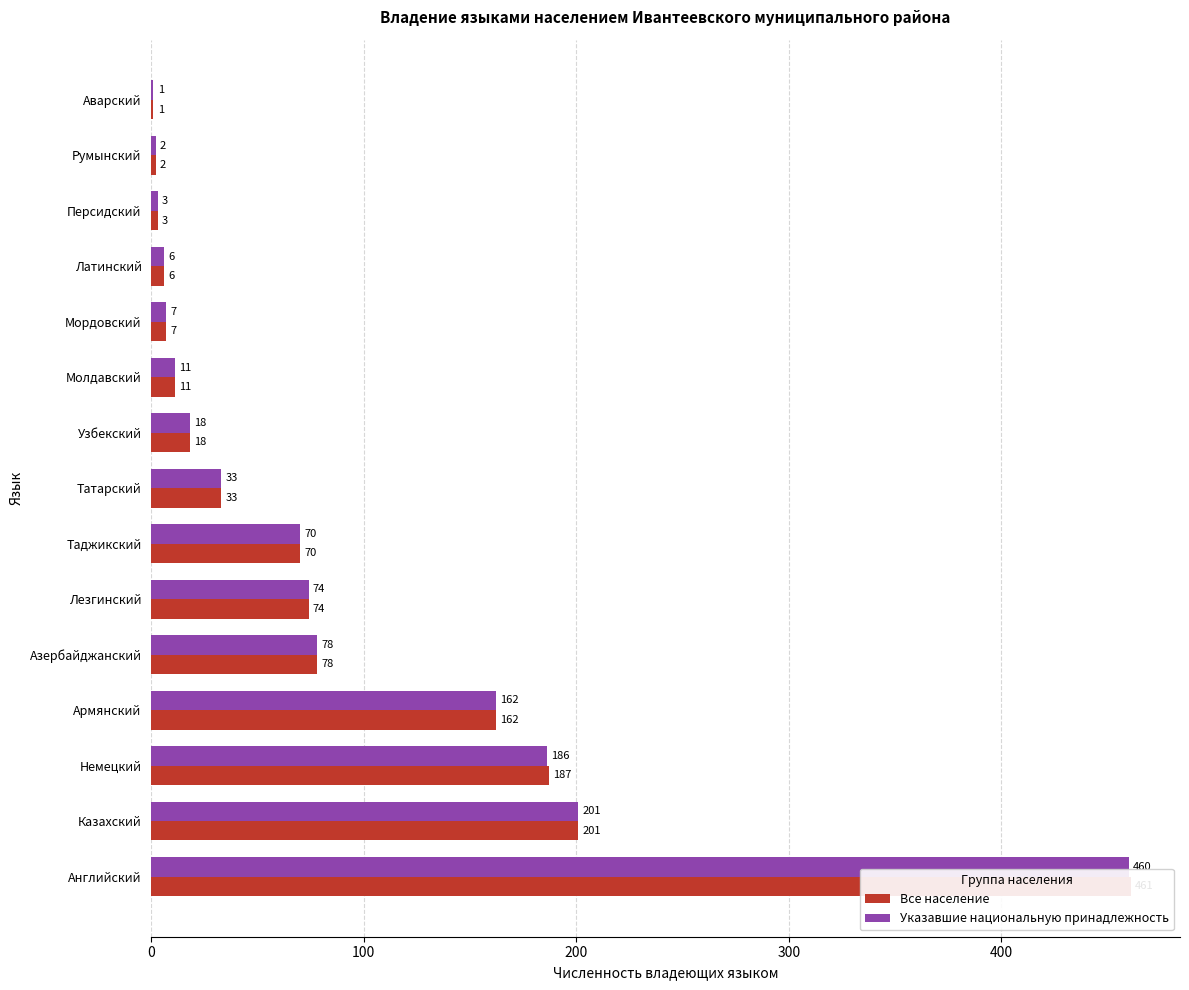

Is it true that Все население equals 6 at Узбекский?

False